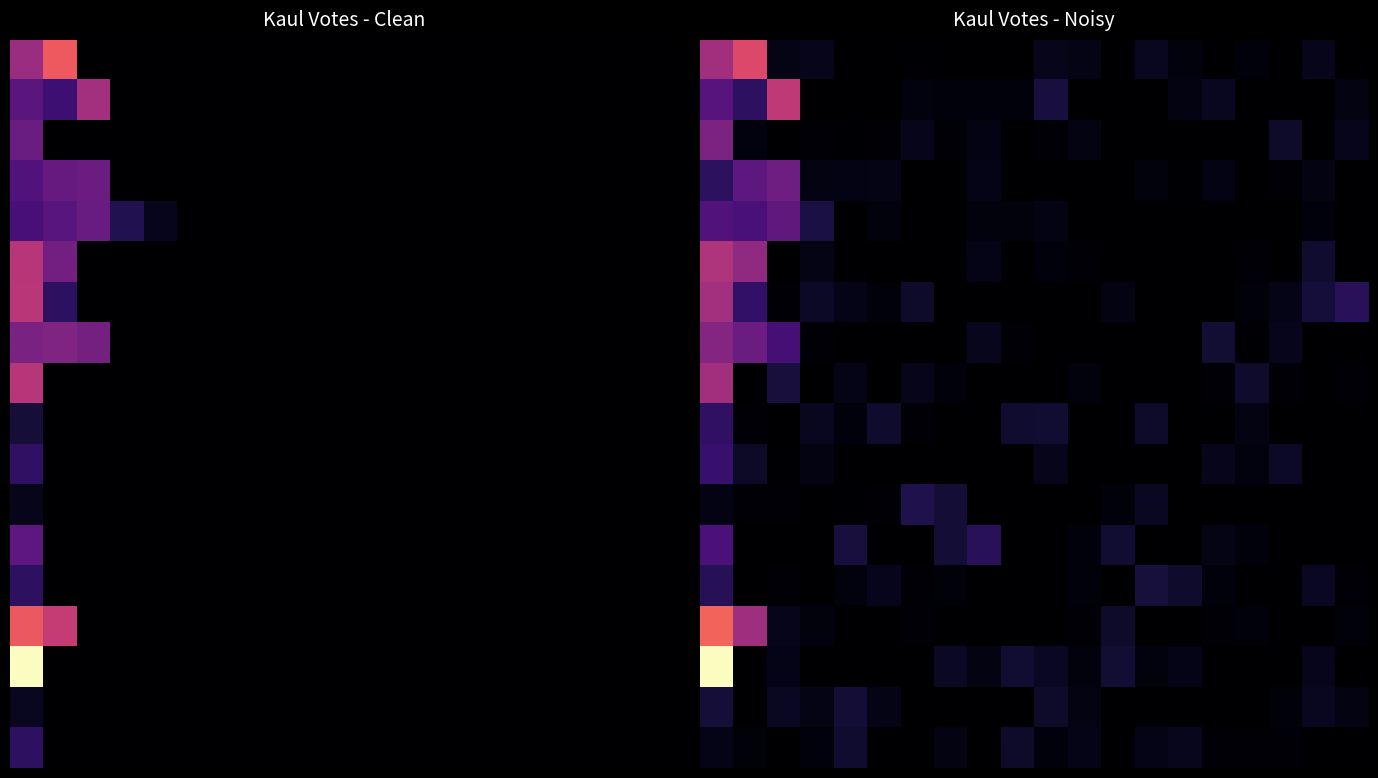

What is the spread (max minus min) of values at 4?

63.9